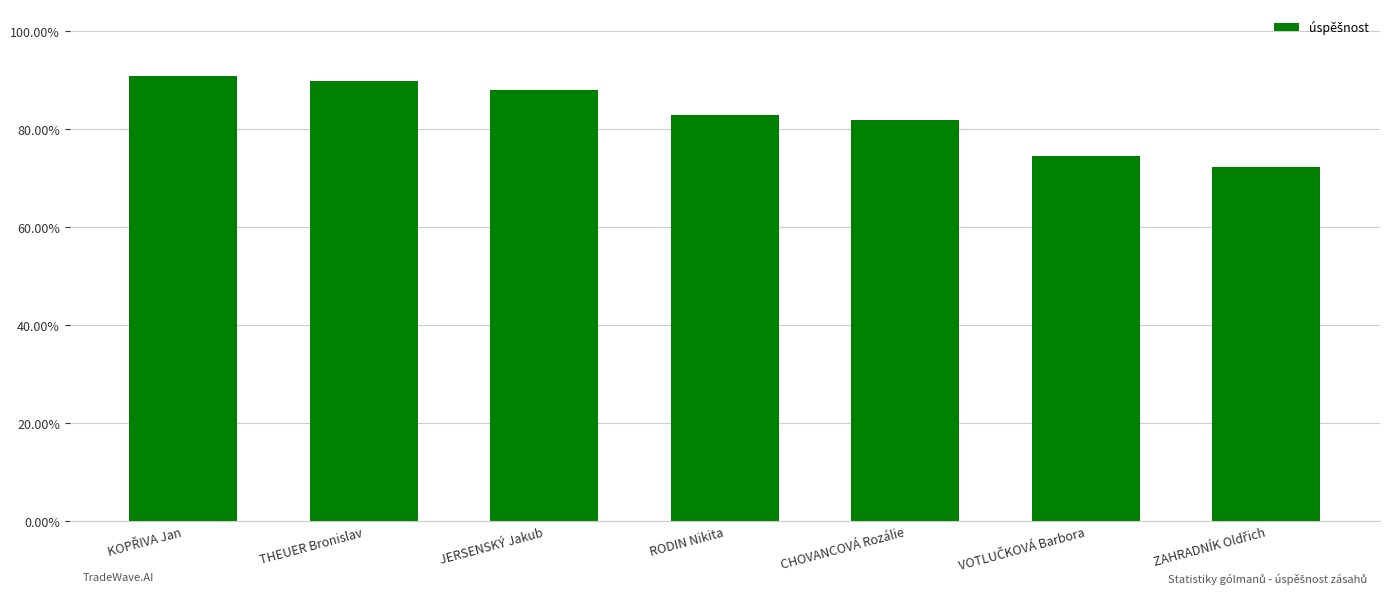

Does the chart contain any negative values?

No